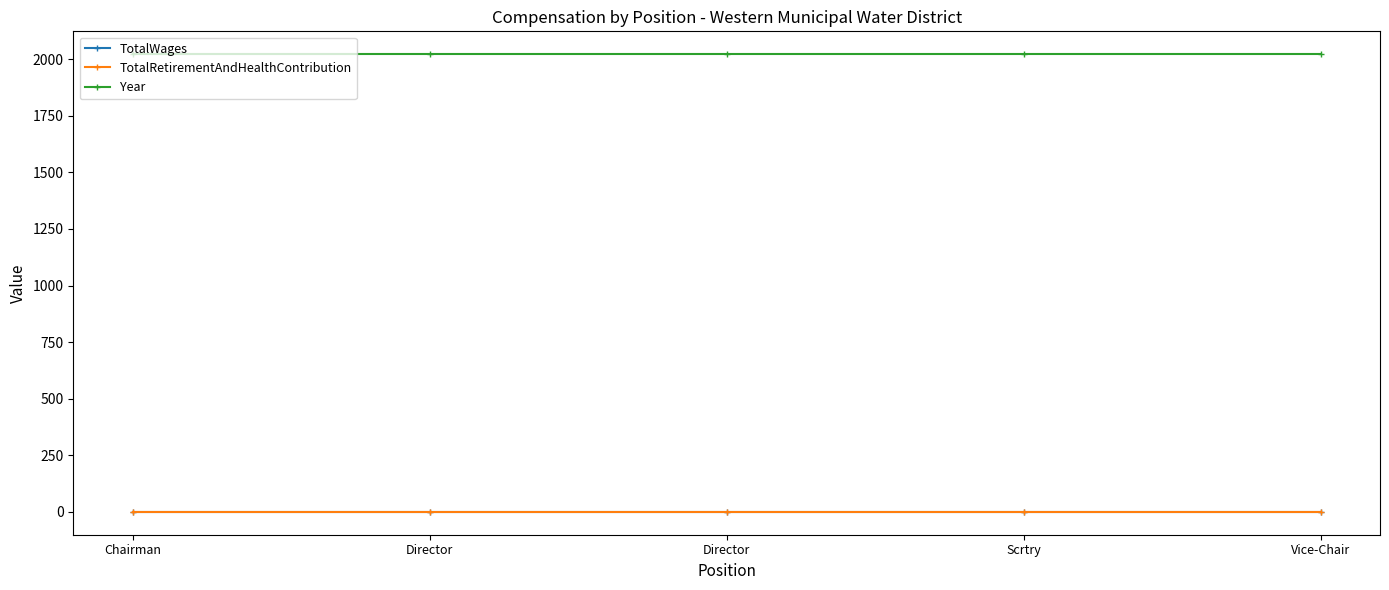

Is this an area chart (filled region under the line)?

No